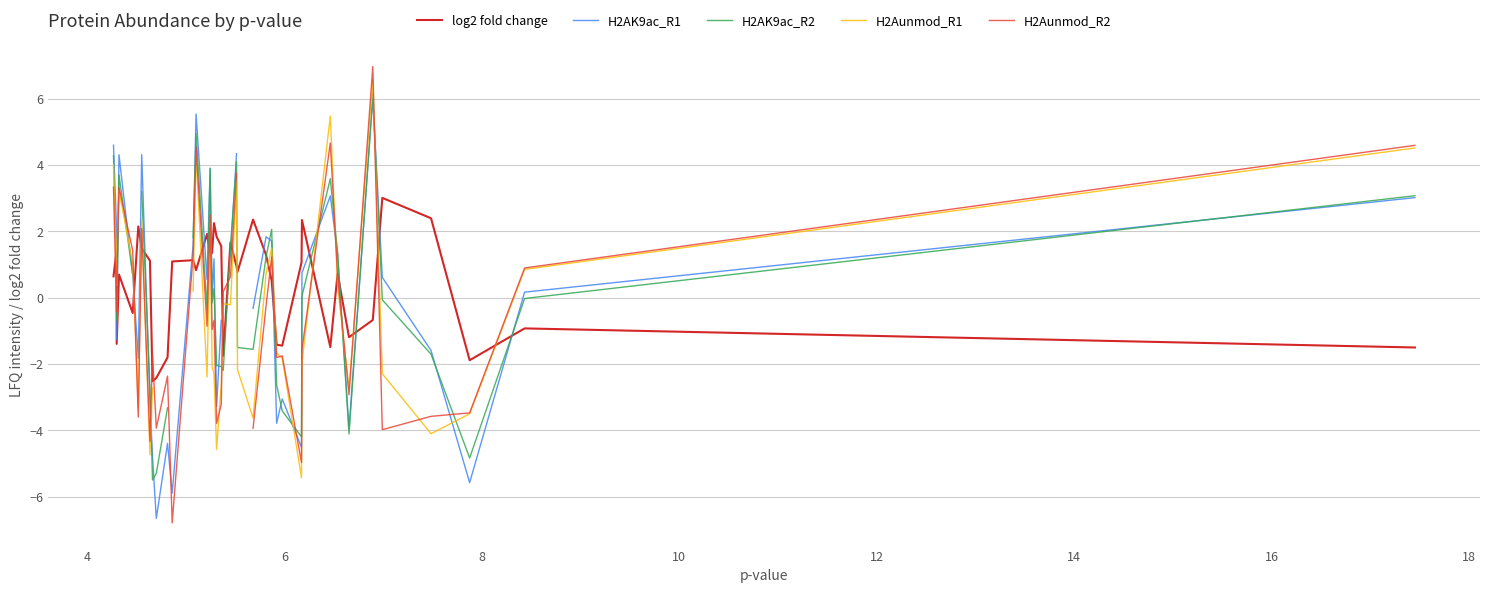

How many times do log2 fold change and H2Aunmod_R2 cross each other?

21